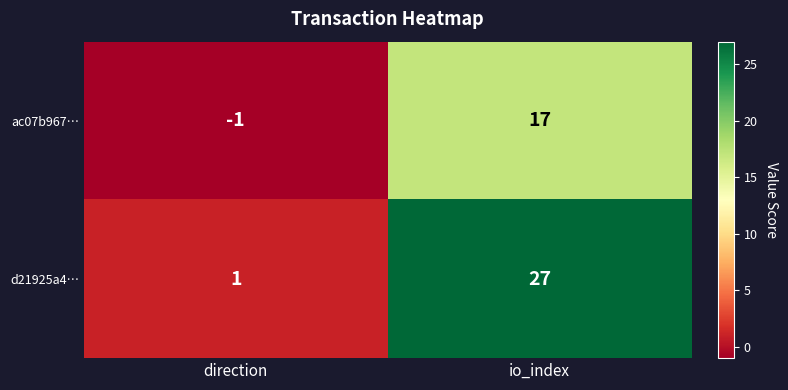

List the labels in order of d21925a4… value, smallest first.

direction, io_index